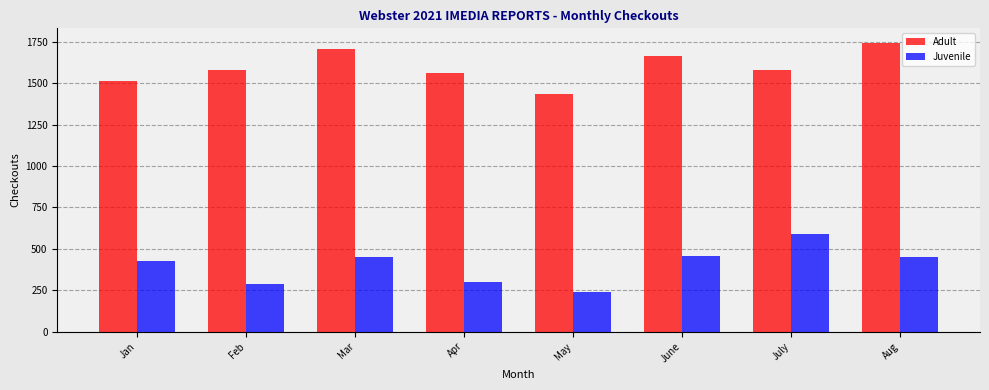

What is the total value across all series at June?

2123